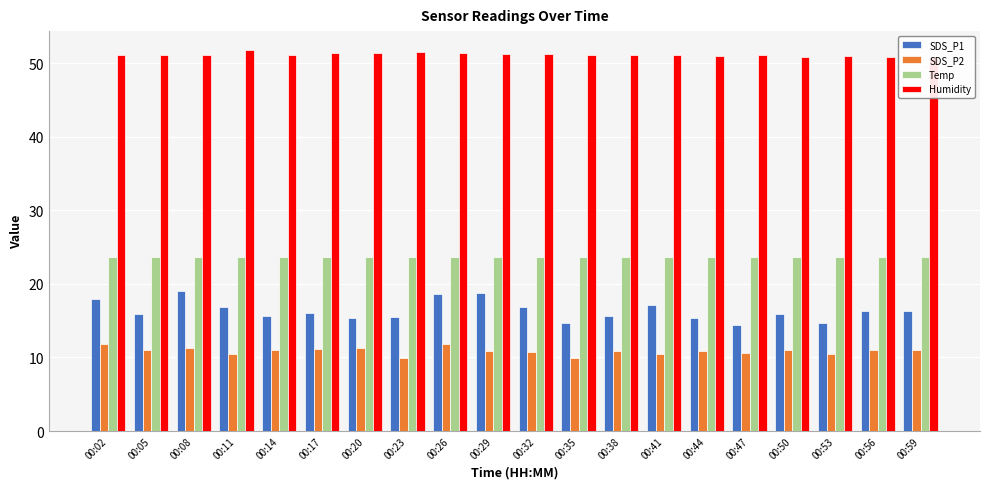

What is the difference between the highest and lowest values at 00:11?

41.4